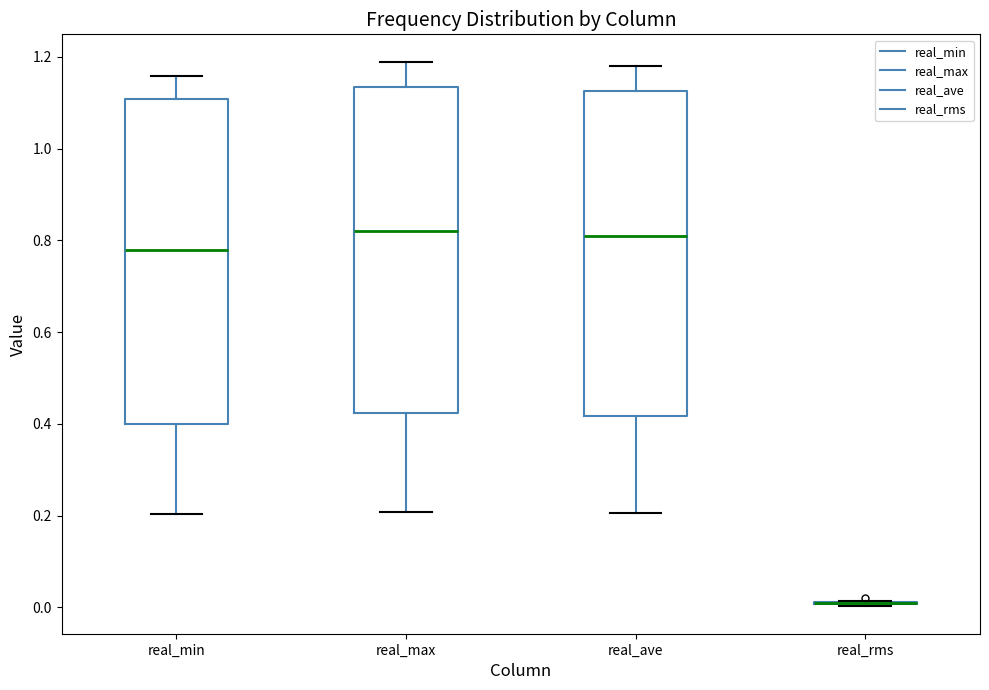

Reading left to right, read every box against the y-axis: the position of its median line, the range the box covers, and the ends of its whiskers. The values are not printed on the chart, so give them approximately, as read against the axis.

real_min: median 0.78, box 0.40 to 1.10, whiskers 0.20 to 1.16
real_max: median 0.82, box 0.42 to 1.14, whiskers 0.20 to 1.18
real_ave: median 0.80, box 0.42 to 1.12, whiskers 0.20 to 1.18
real_rms: box collapsed to a line at 0.00, whiskers 0.00 to 0.02